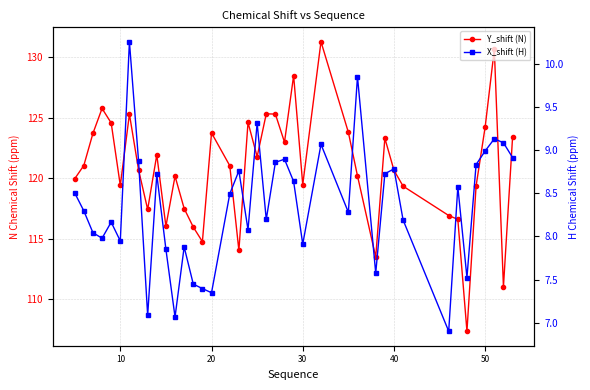

True or false: Y_shift (N) and X_shift (H) intersect in this chart.

False